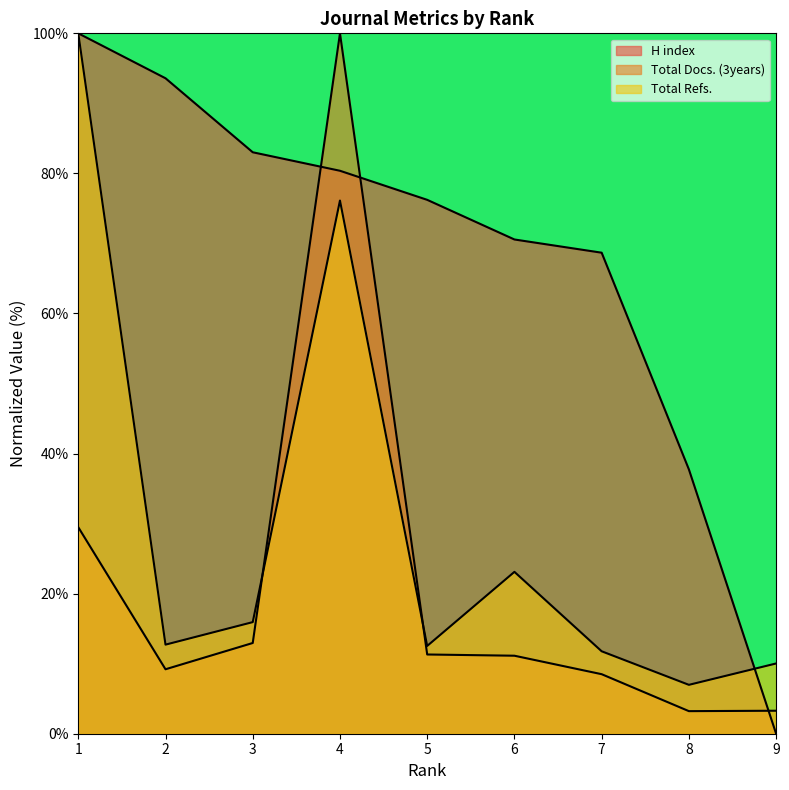

What are all the series names shown in the legend?

H index, Total Docs. (3years), Total Refs.